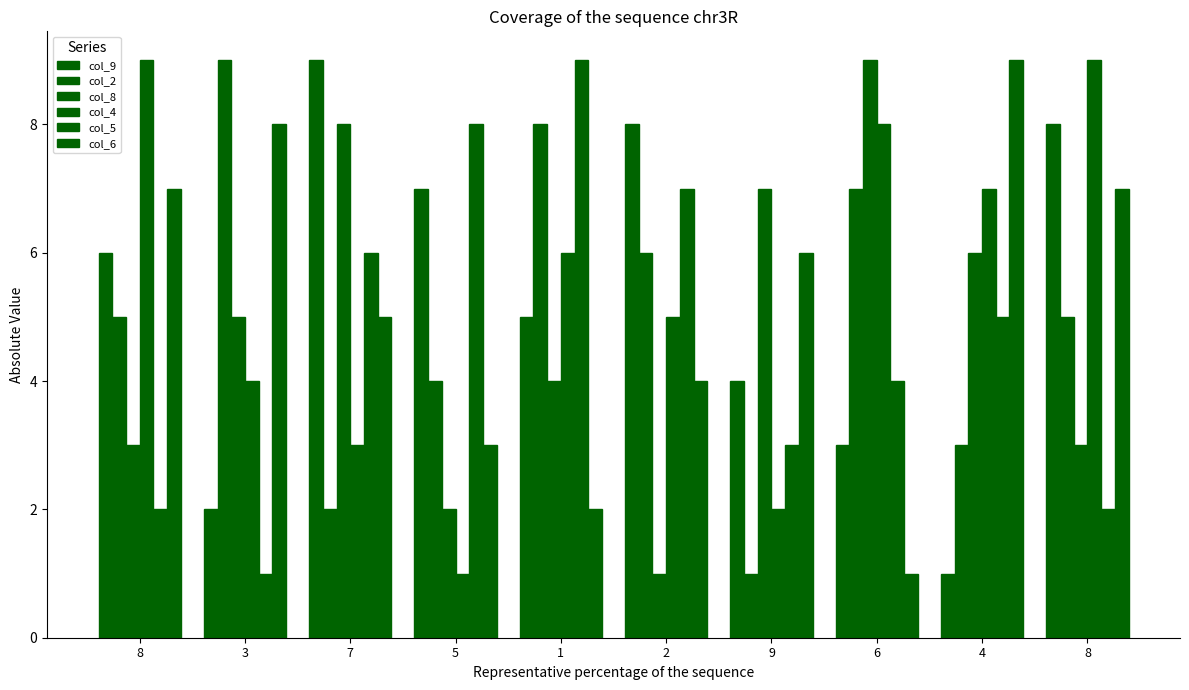

Does the chart contain stacked bars?

No